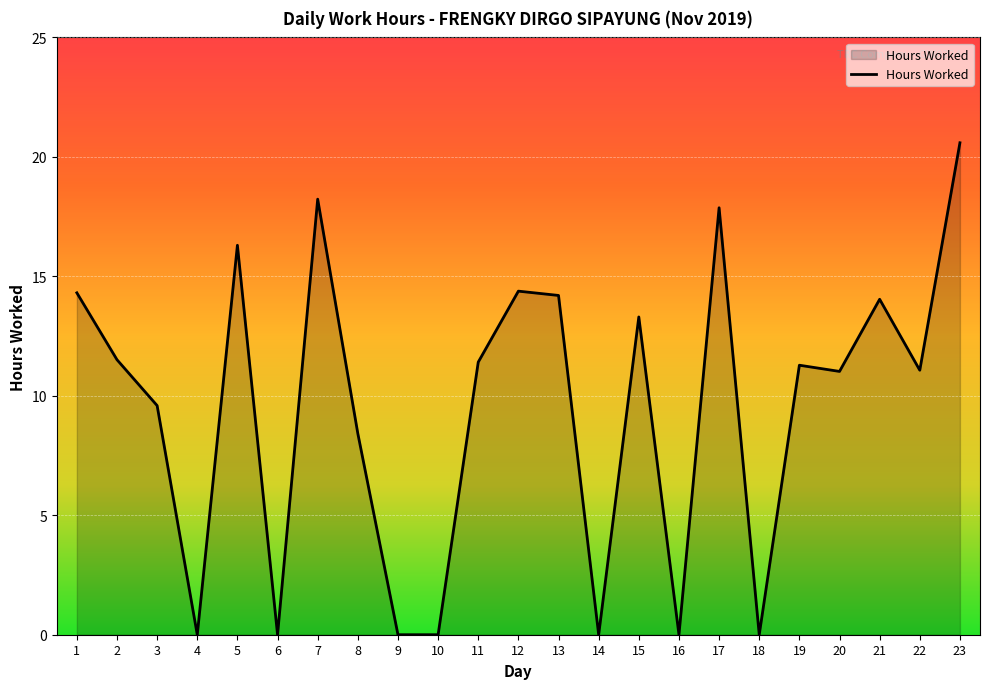

Which has a higher value, 9 or 8?

8